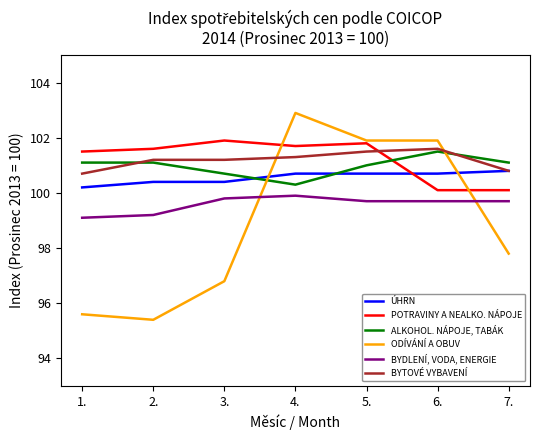

Which label corresponds to the largest value in the chart?

4.